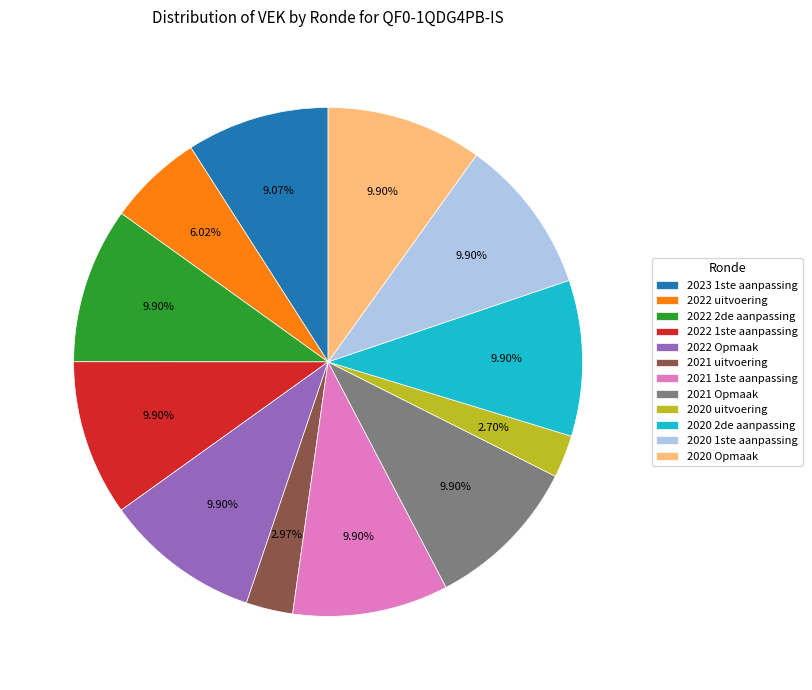

Do 2022 1ste aanpassing and 2022 Opmaak together represent more than half of the pie?

No